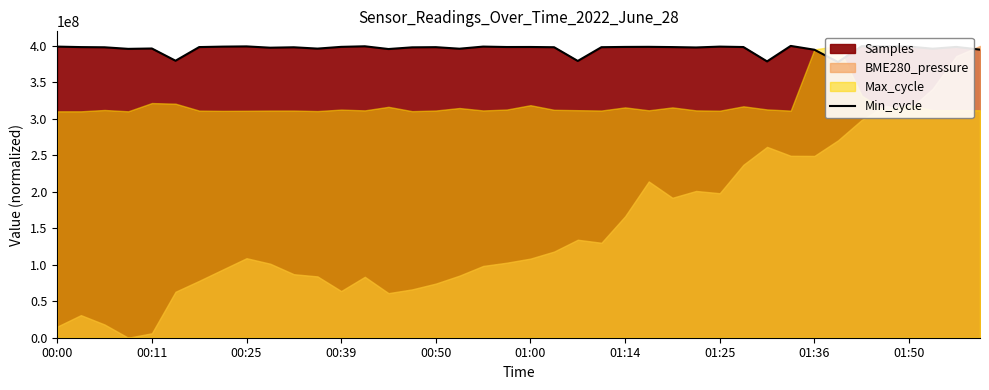

What is the approximate value at 01:50?

399129226.7